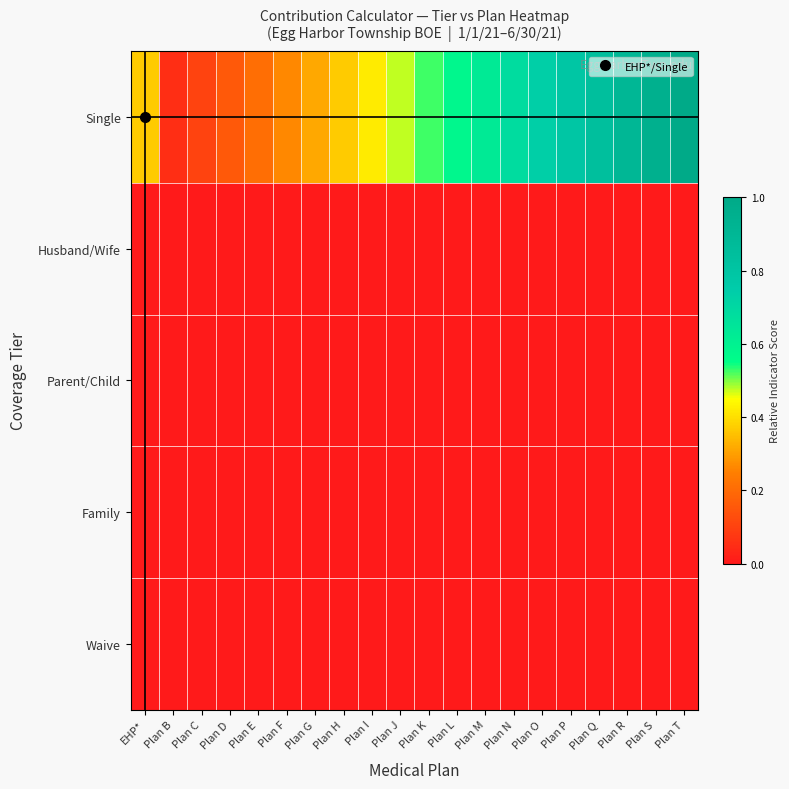

What is the total value across all series at Plan R?

0.9